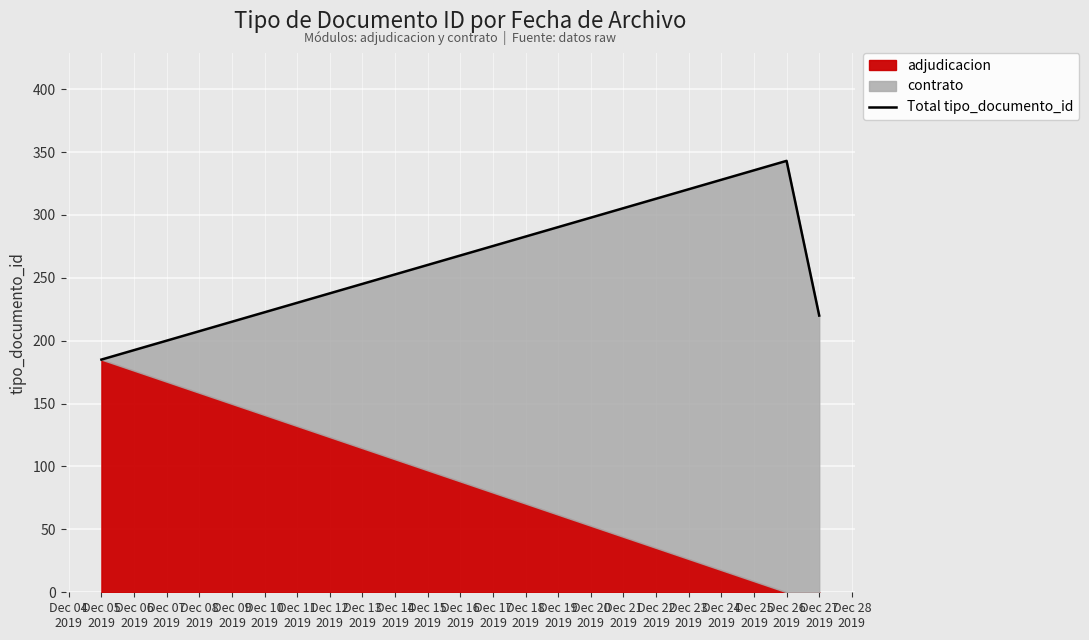

What is the minimum value for Total tipo_documento_id?

185